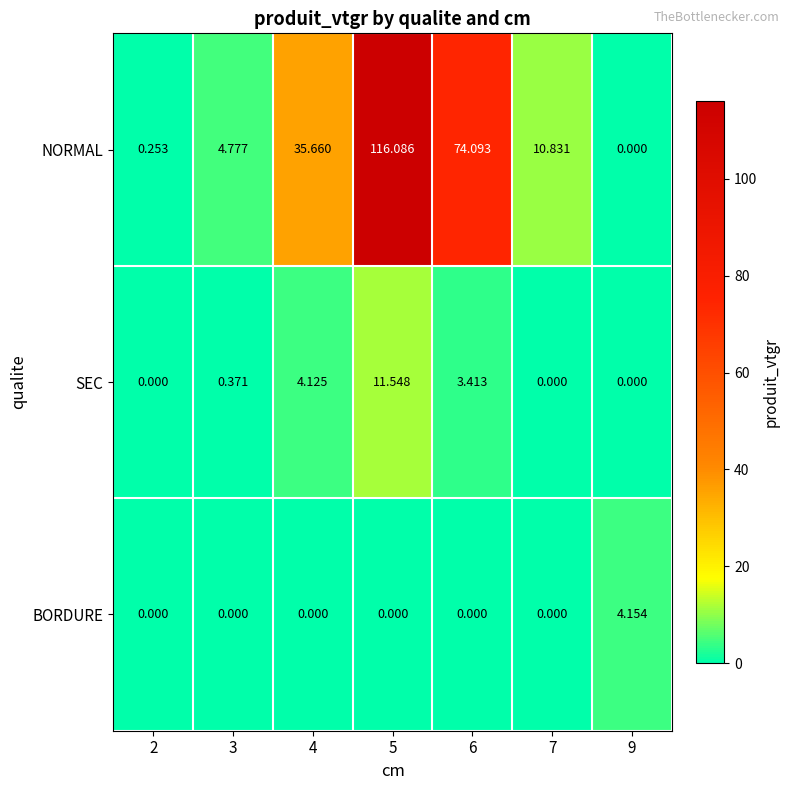

Rank the series by their maximum value, from highest to lowest.

NORMAL, SEC, BORDURE